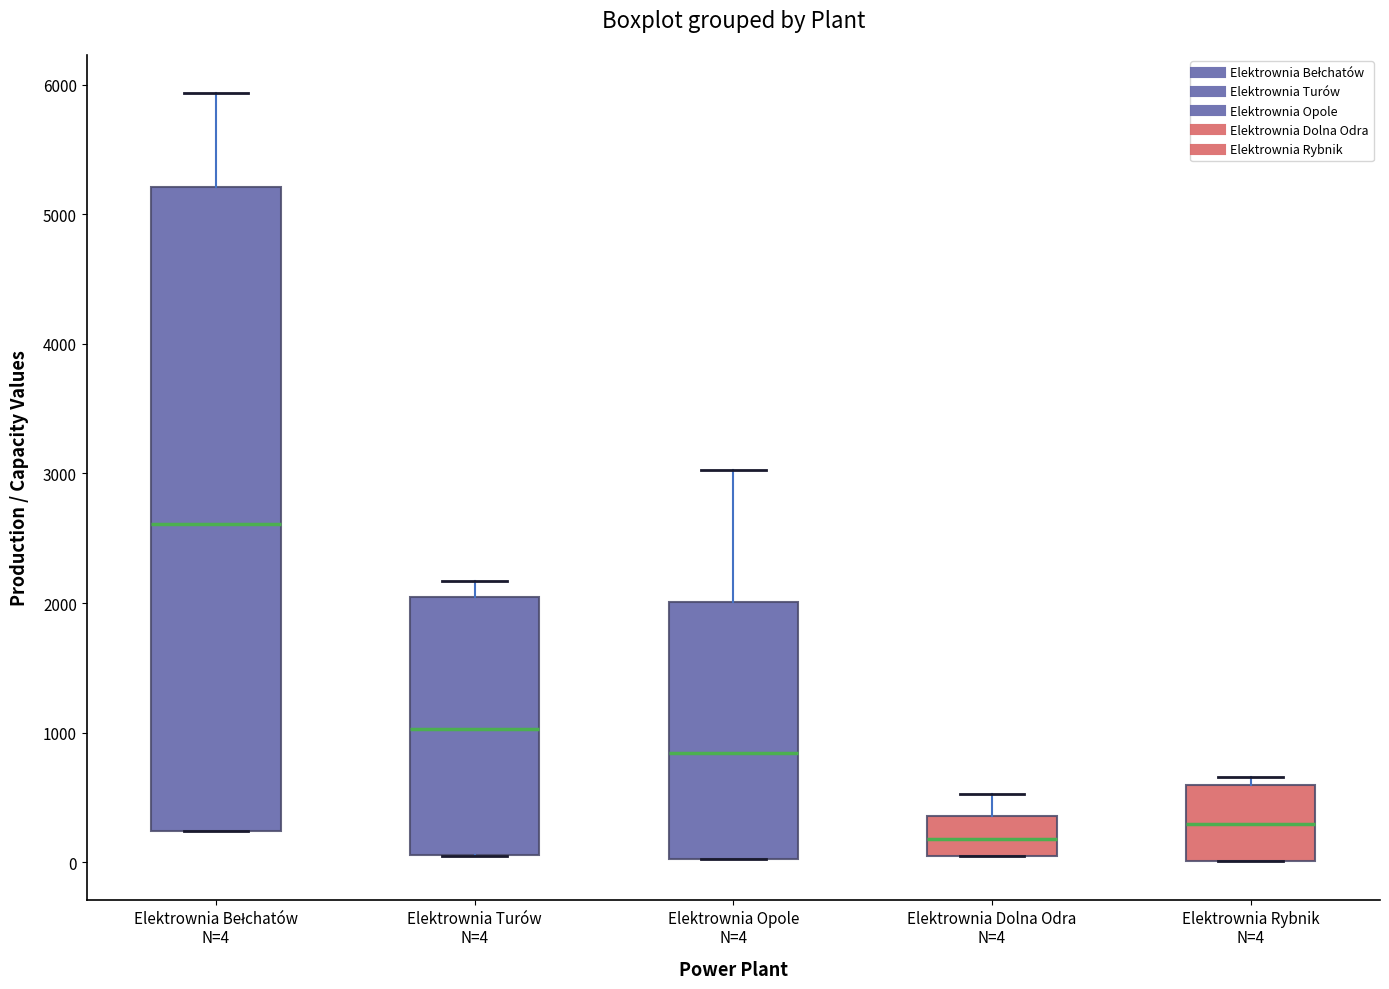

Reading left to right, transcribe this box plot: for each box, give where its median line is, the range the box spans, and where its two whiskers end, as read against the y-axis. The values are not printed on the chart, so give them approximately, as read against the axis.

Elektrownia Bełchatów N=4: median 2600, box 200 to 5200, whiskers 200 to 5900
Elektrownia Turów N=4: median 1000, box 100 to 2000, whiskers 100 to 2200
Elektrownia Opole N=4: median 800, box 0 to 2000, whiskers 0 to 3000
Elektrownia Dolna Odra N=4: median 200, box 100 to 400, whiskers 0 to 500
Elektrownia Rybnik N=4: median 300, box 0 to 600, whiskers 0 to 700